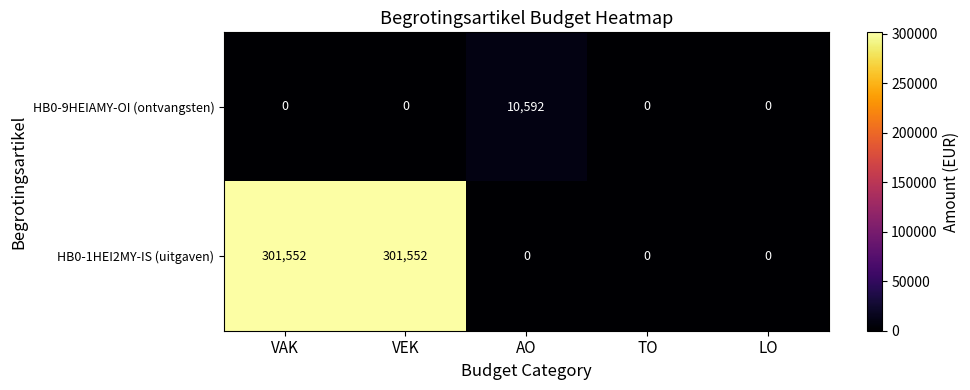

Which series has the largest total across all categories?

HB0-1HEI2MY-IS (uitgaven)